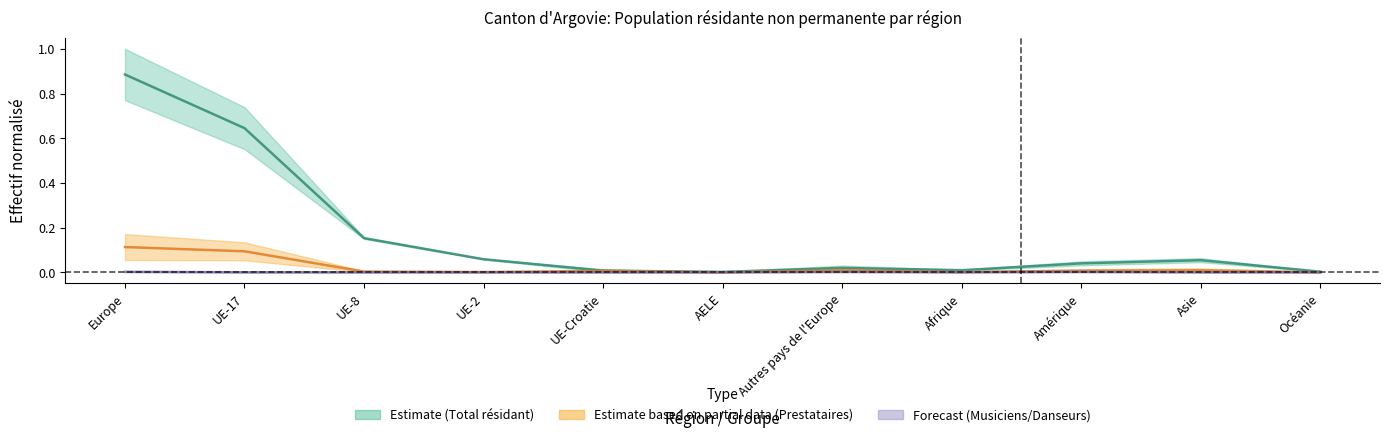

True or false: Titulaires permis courte durée (Total) has more than 2 points higher than both neighbors.

False